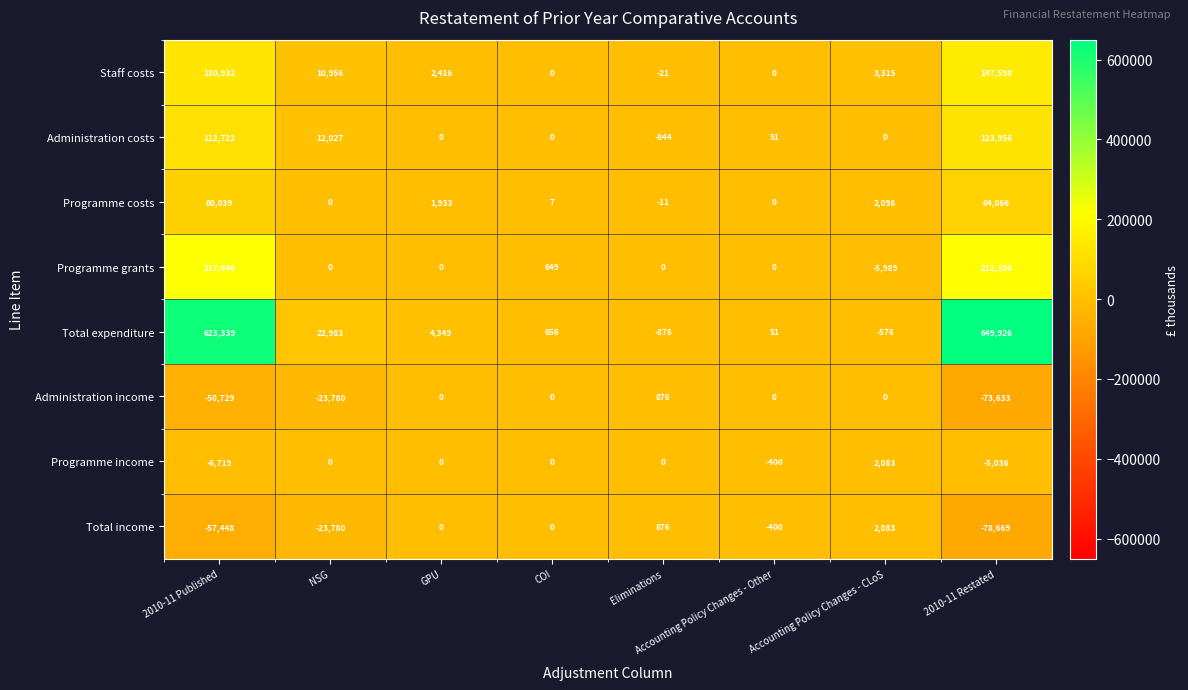

The value of Administration income at Eliminations is 876. True or false?

True